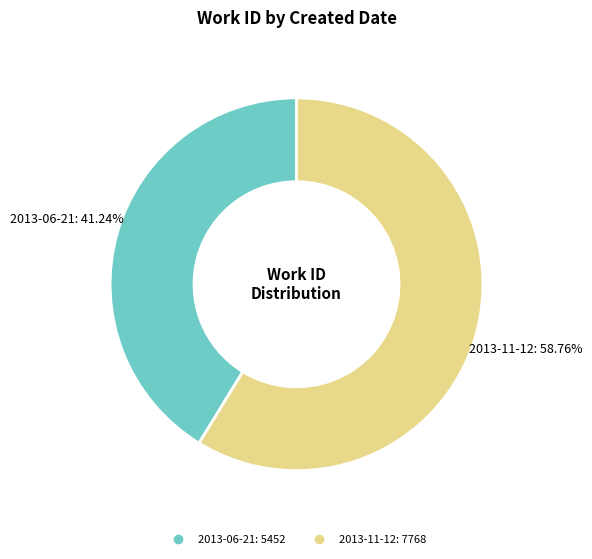

Does any single category account for the majority?

Yes